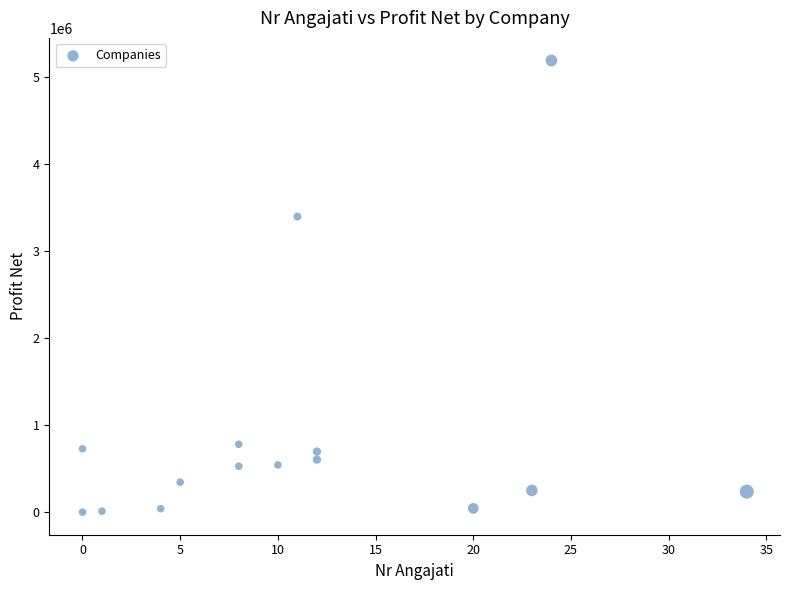

What Y value in the scatter plot is closest to 2592821?

3393093